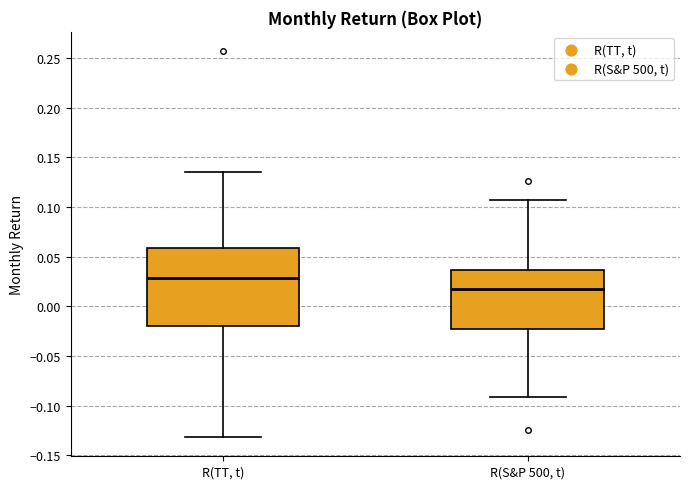

Which box has the lowest median line?

R(S&P 500, t)